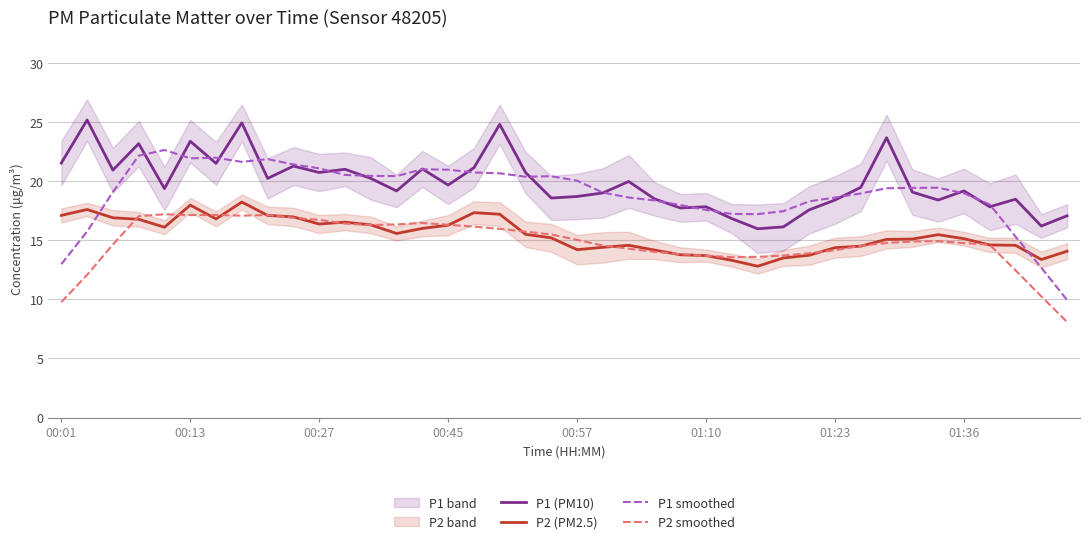

True or false: P2 (PM2.5) and P1 (PM10) cross at least once.

False